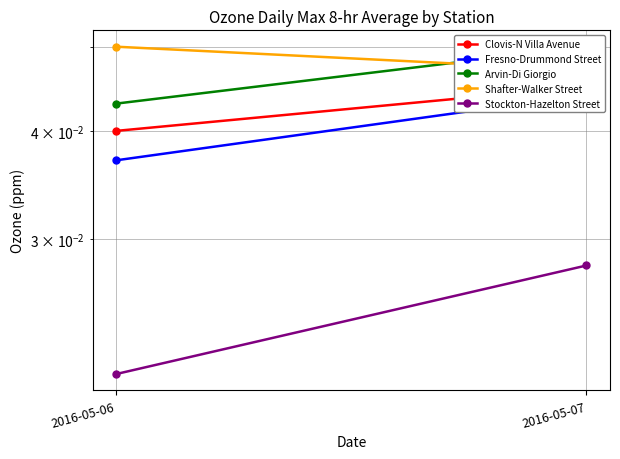

Rank the categories by Clovis-N Villa Avenue value from lowest to highest.

2016-05-06, 2016-05-07